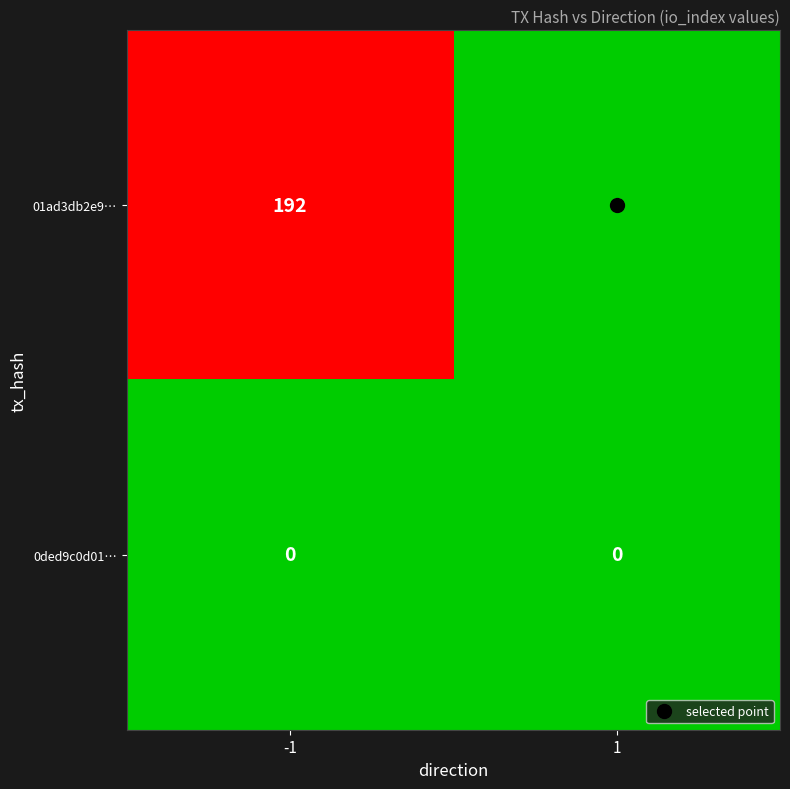

List the series in order of their overall mean, highest first.

01ad3db2e9…, 0ded9c0d01…